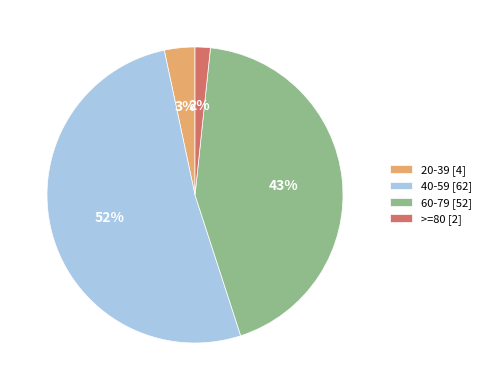

Combined, do 20-39 and 40-59 account for over 50%?

Yes